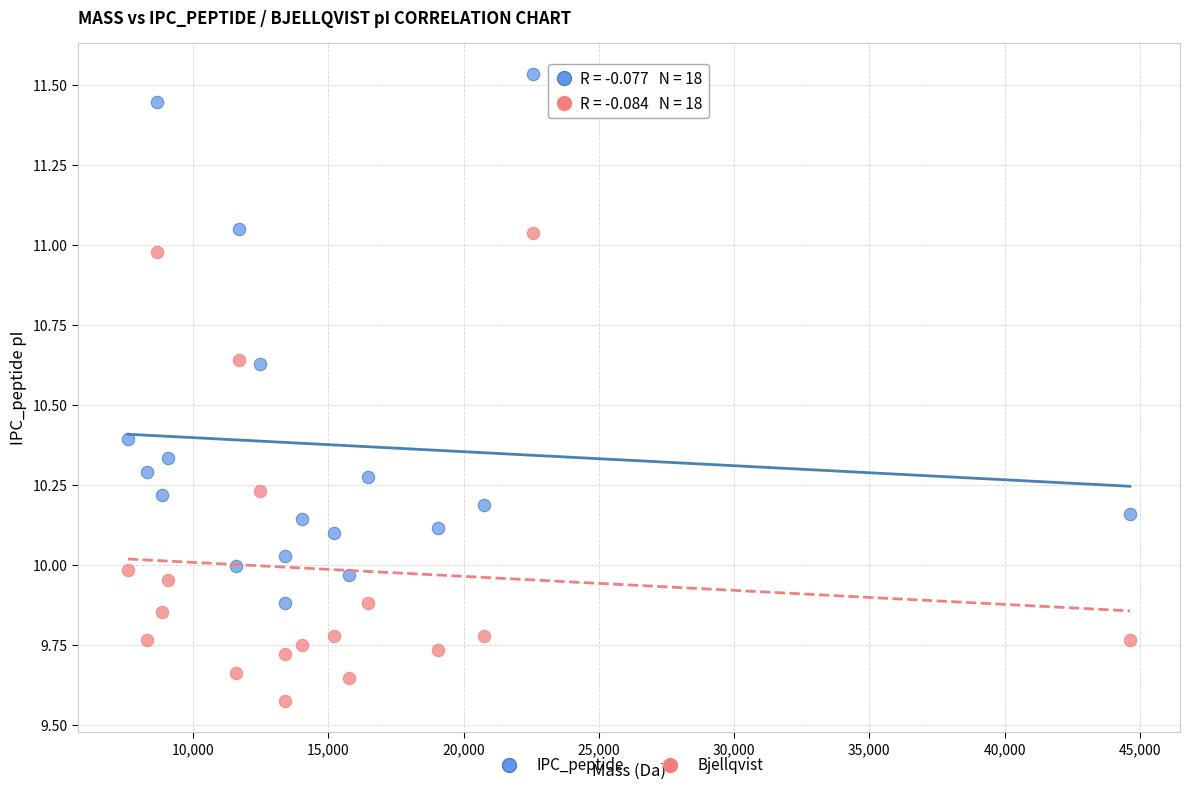

Across all data points, what is the range of X values (max minus min)?

37036.8